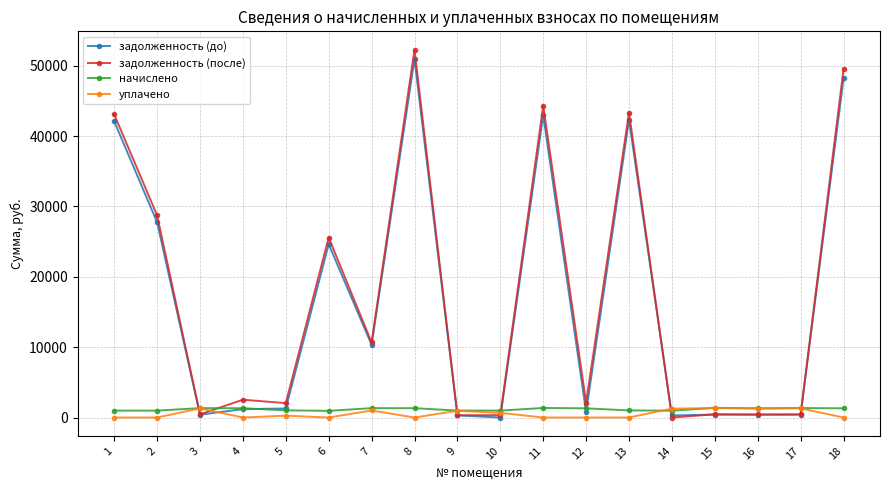

Which series has the widest spread of values?

задолженность (после)